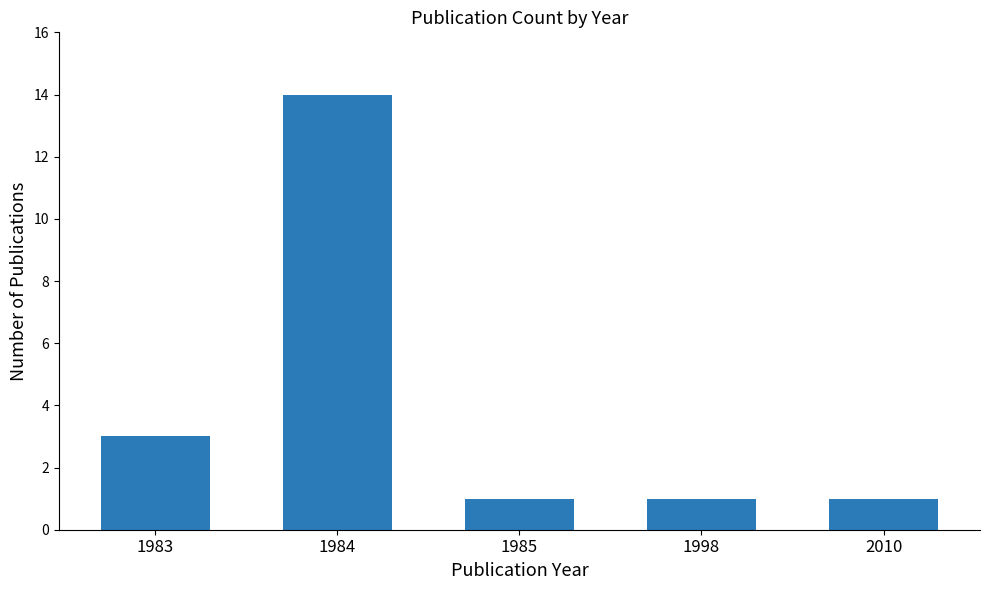

How many bars are there in total?

5